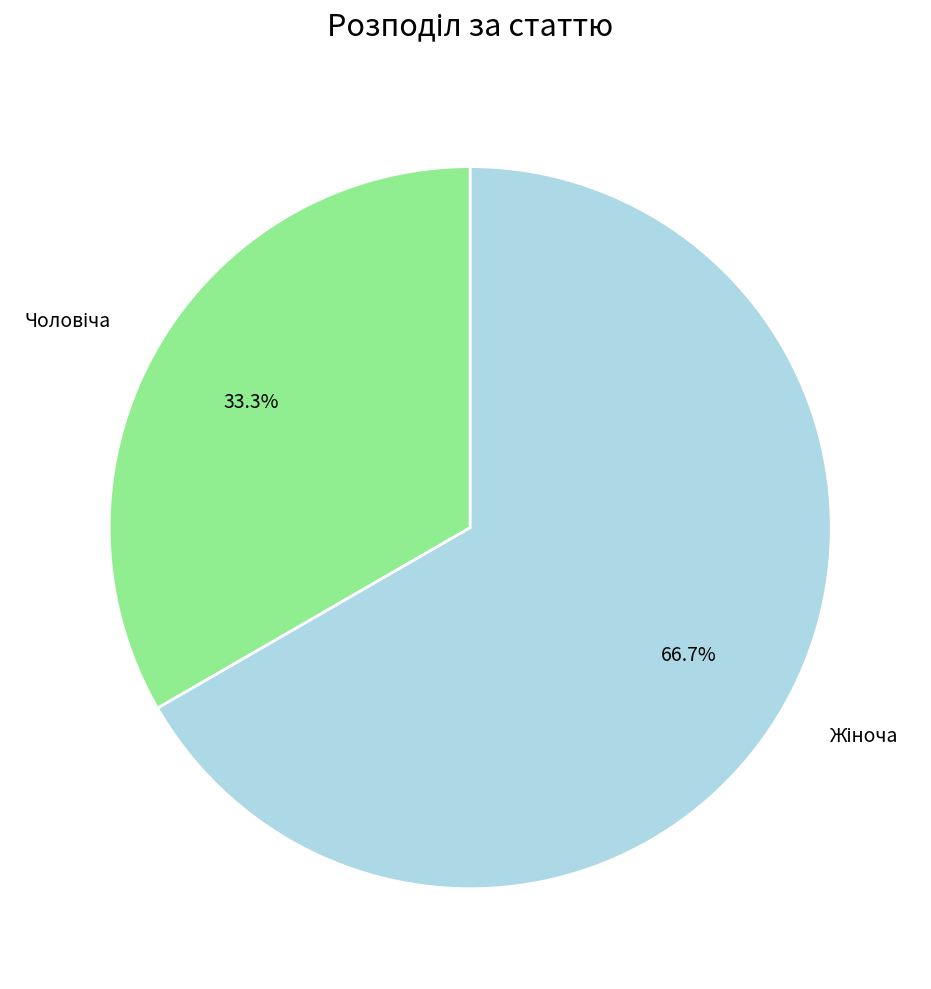

Is there a majority slice in this chart?

Yes